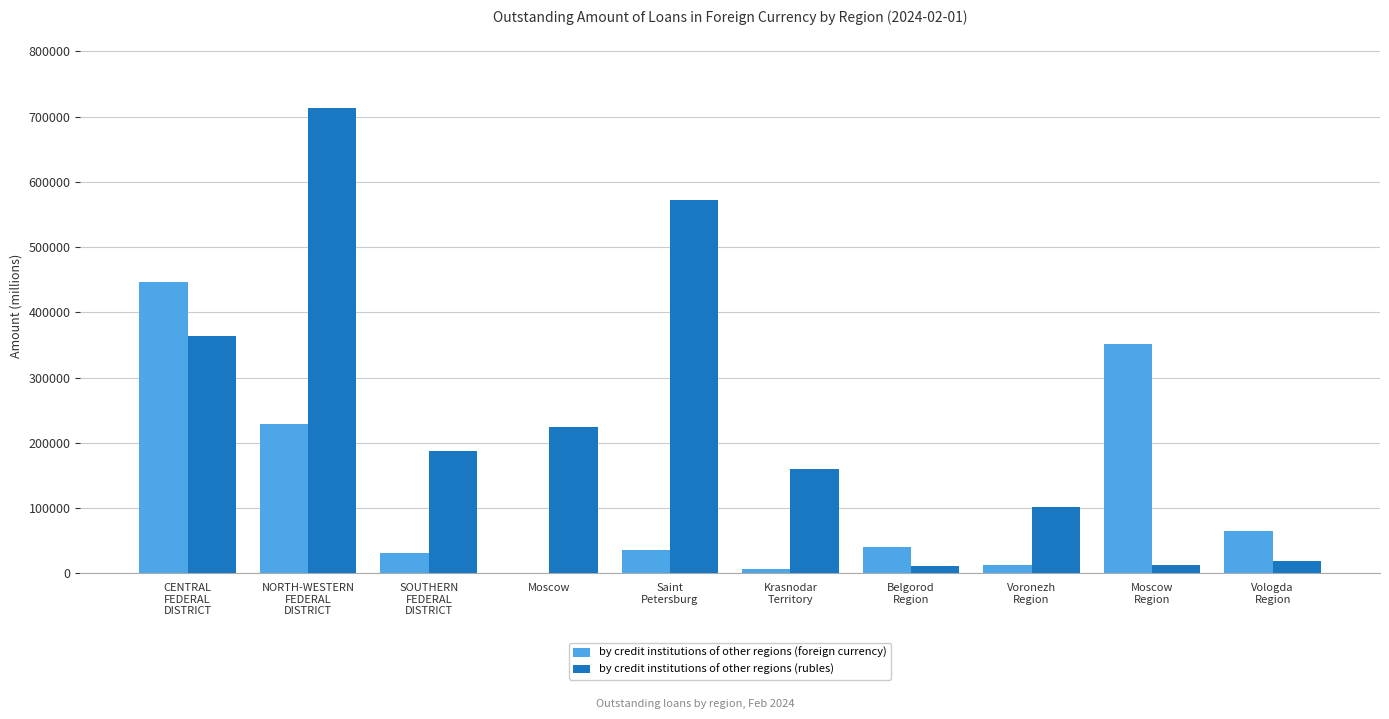

What is the greatest value displayed?

713084